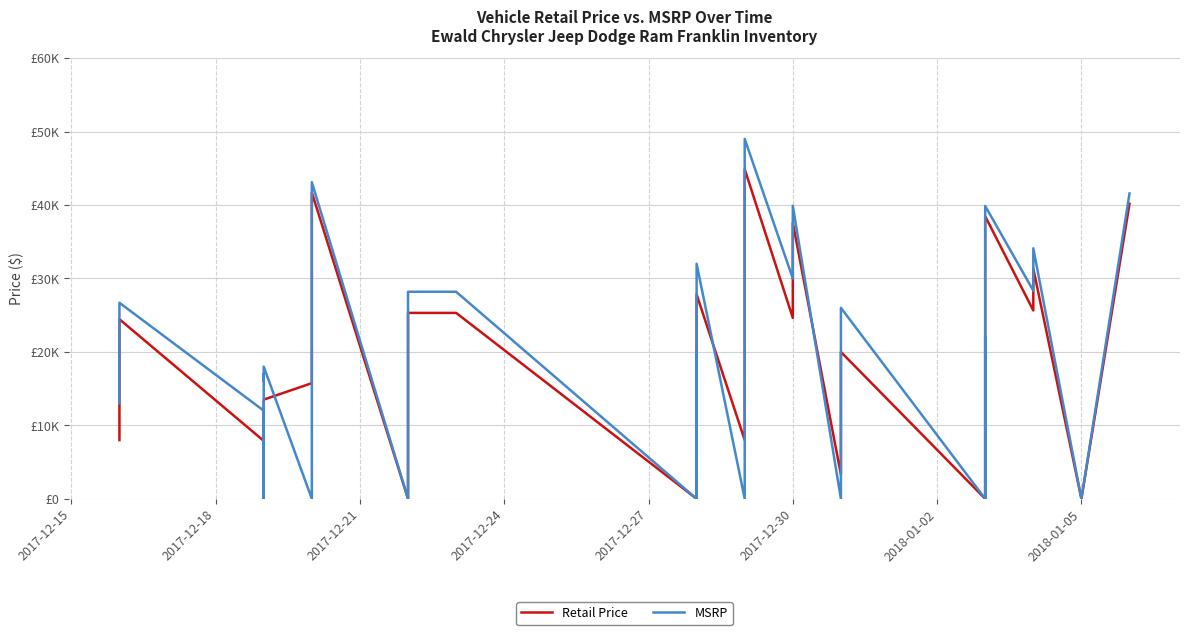

How many interior local peaks does the MSRP series have?

12